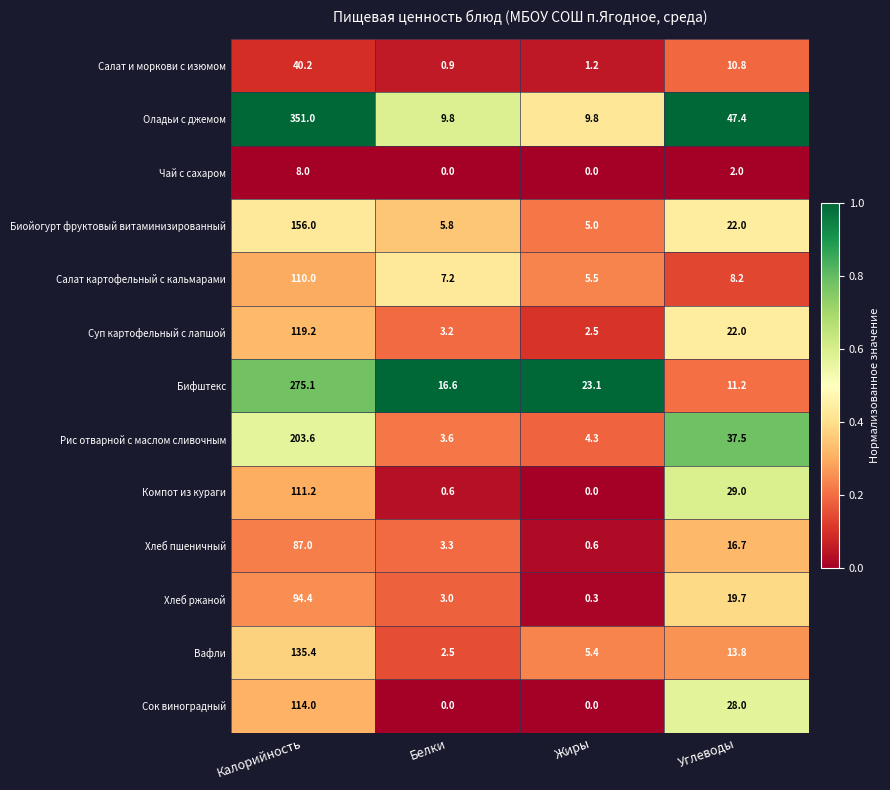

At which category does the chart reach its peak across all series?

Калорийность